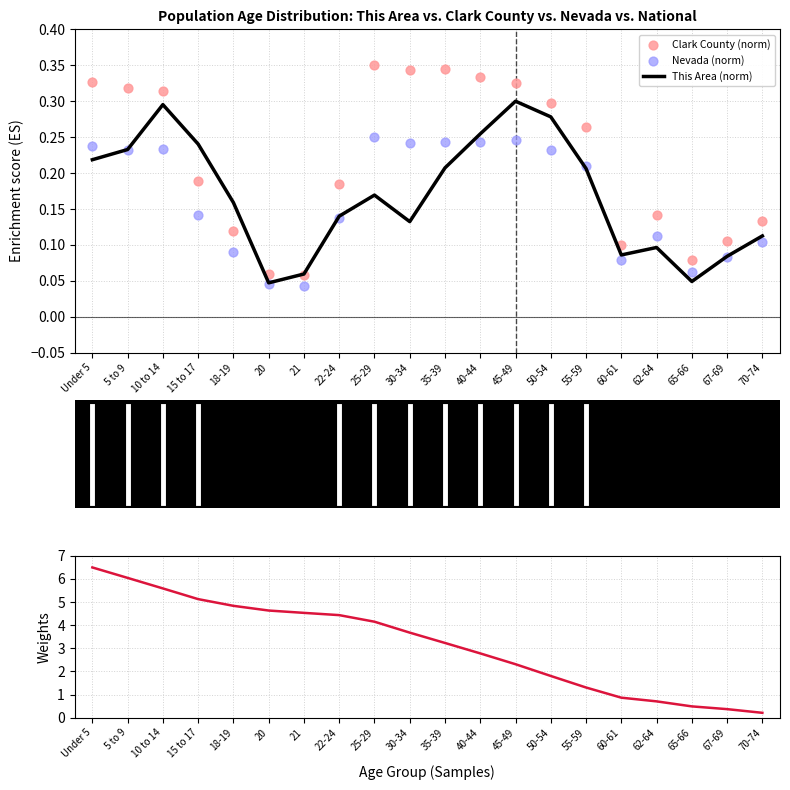

Which series has the largest total across all categories?

National (weights)